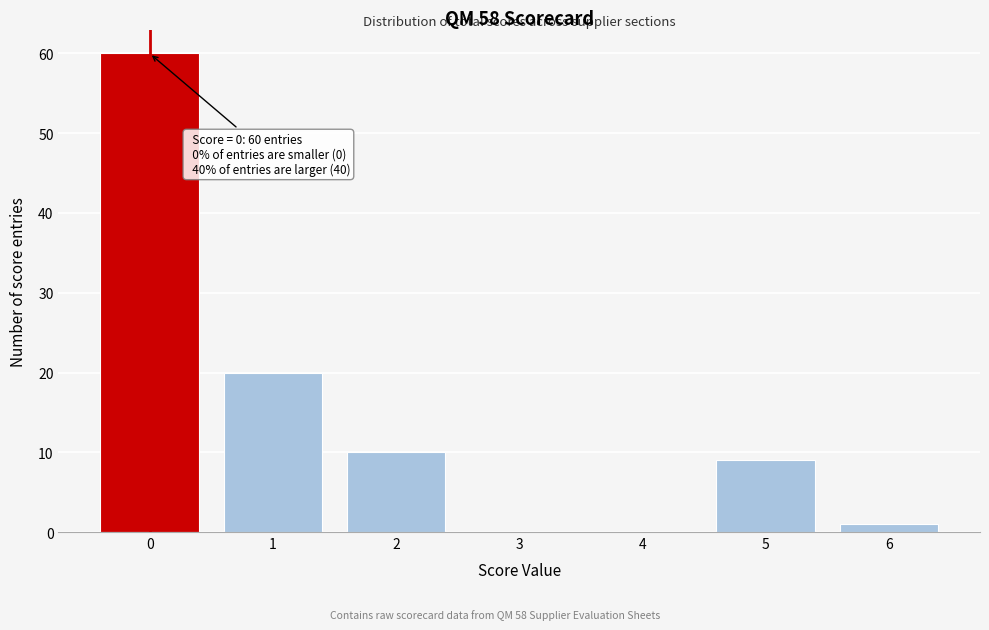

Which range on the x-axis has the tallest bar?

-0.5 to 0.5